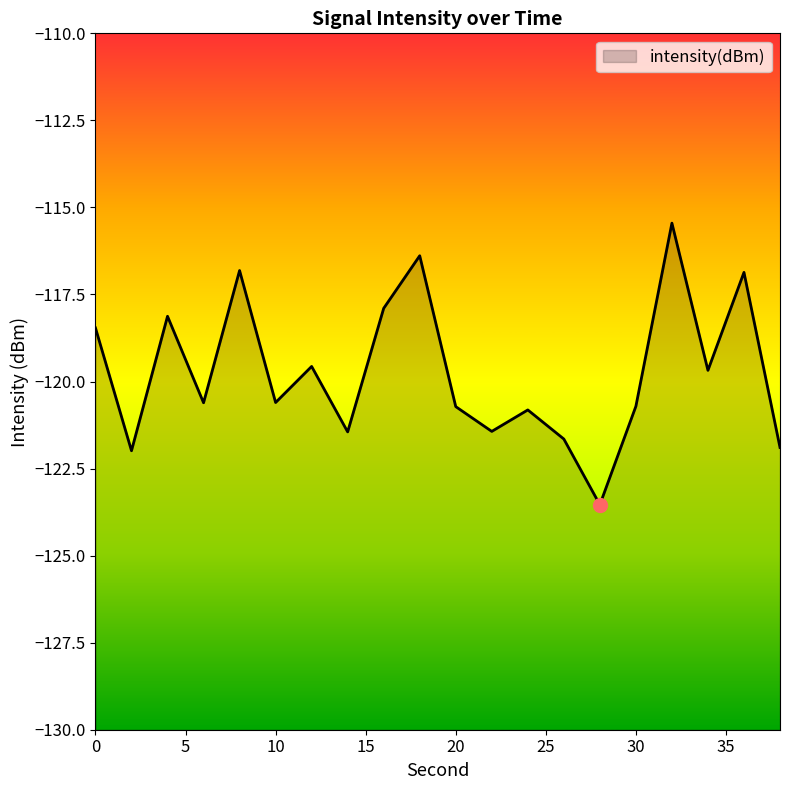

What is the smallest value displayed?

-123.5